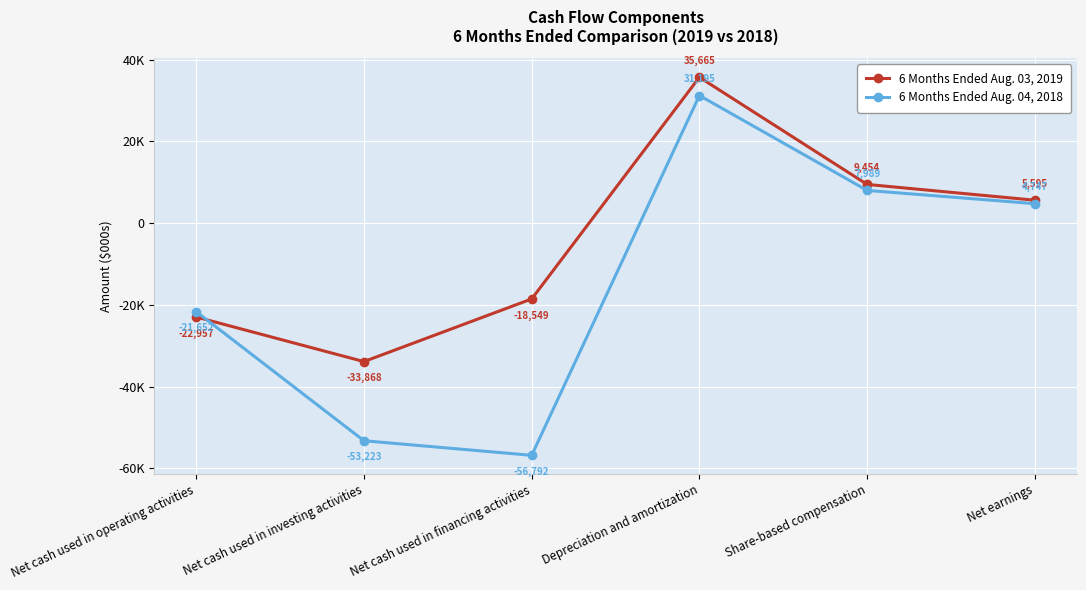

At which label does 6 Months Ended Aug. 04, 2018 reach its peak?

Depreciation and amortization